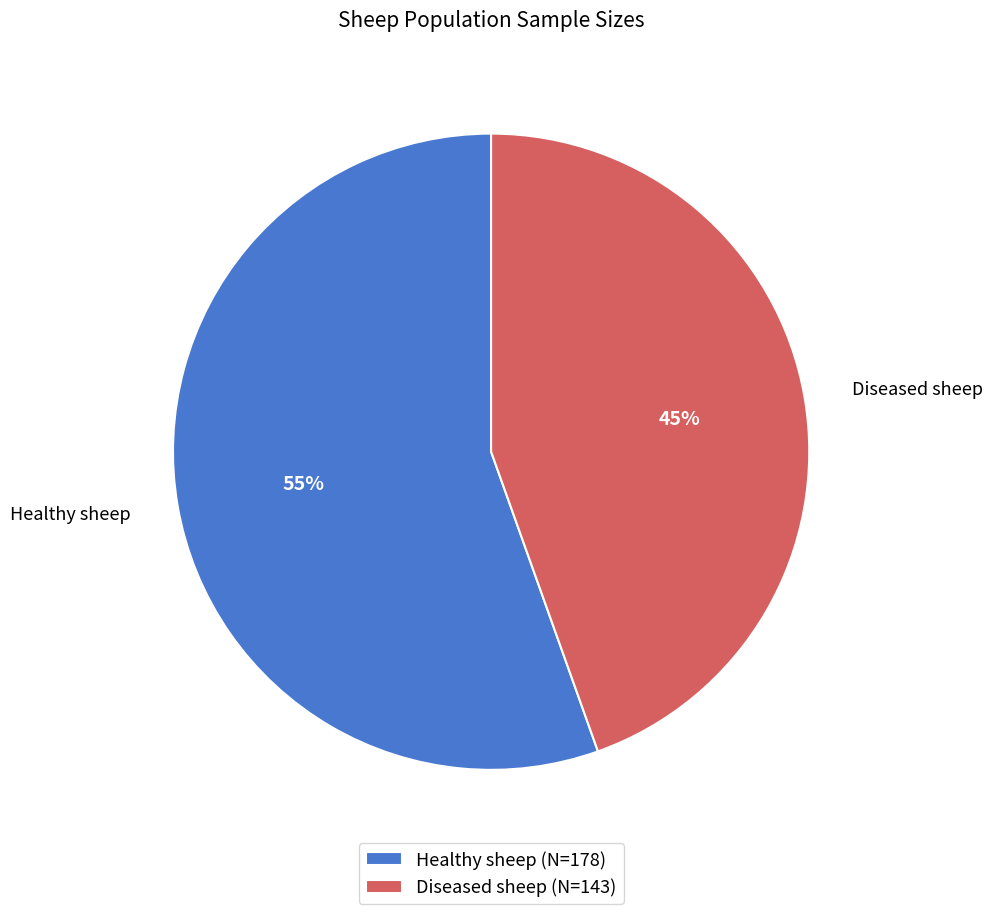

Do Diseased sheep and Healthy sheep together represent more than half of the pie?

Yes